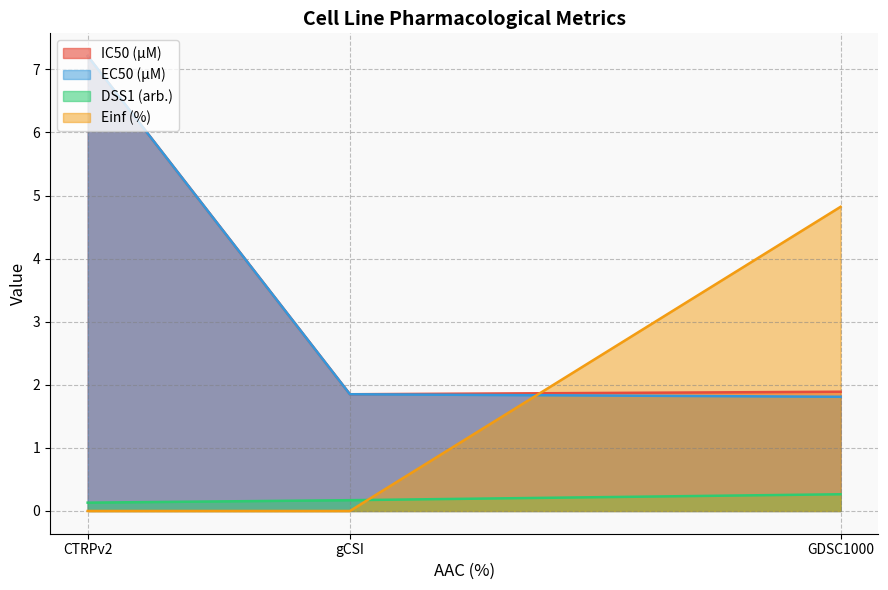

Does the chart display data point markers on the line(s)?

No